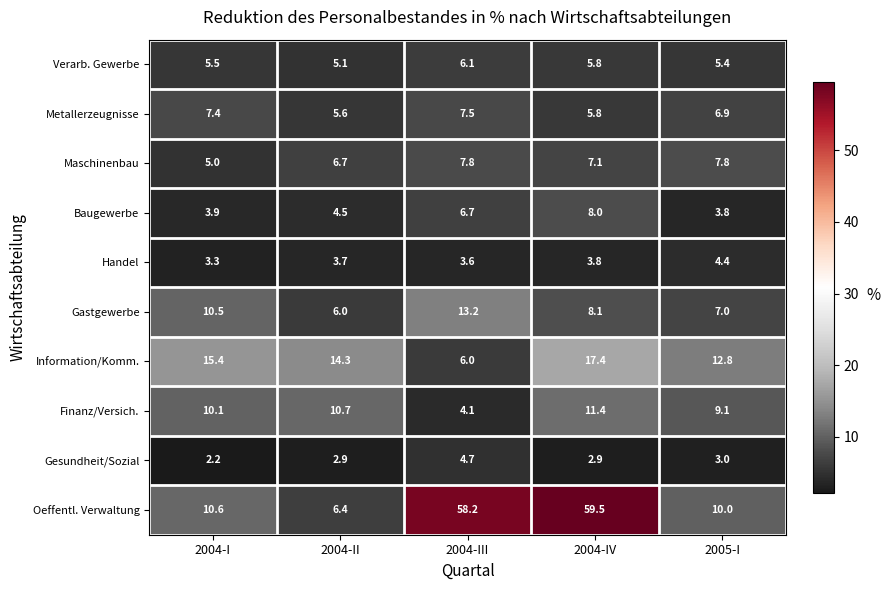

What is the total value across all series at 2004-II?

65.9